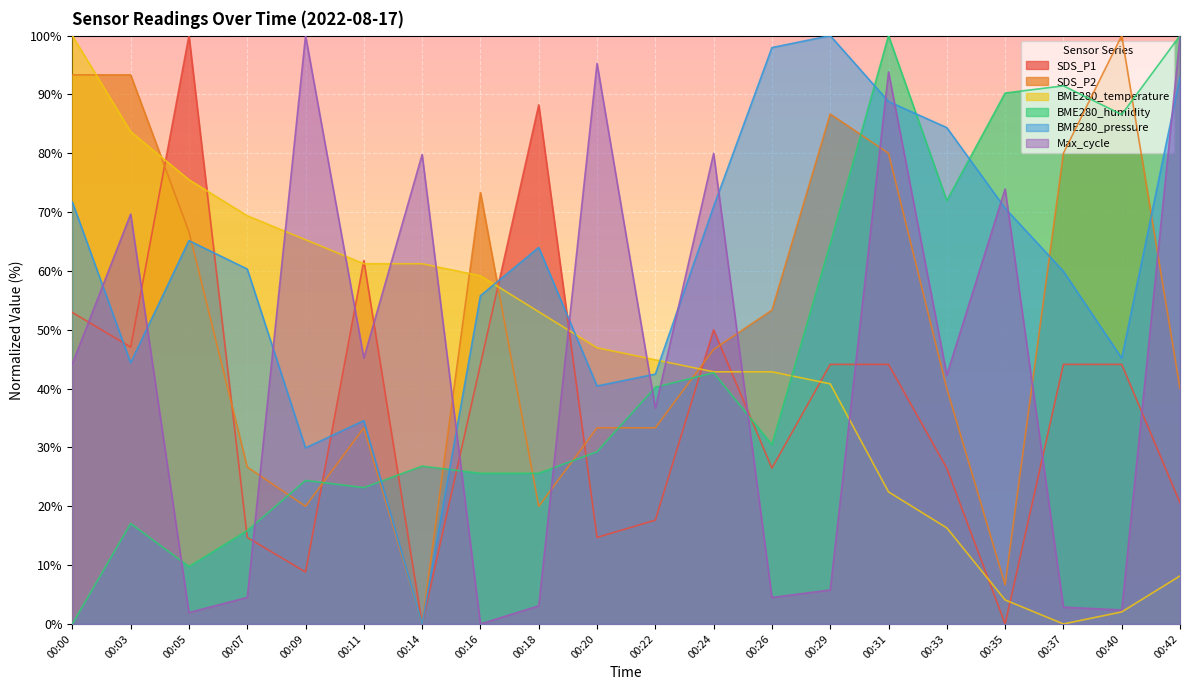

Which series changed the most between 00:00 and 00:33?

BME280_temperature